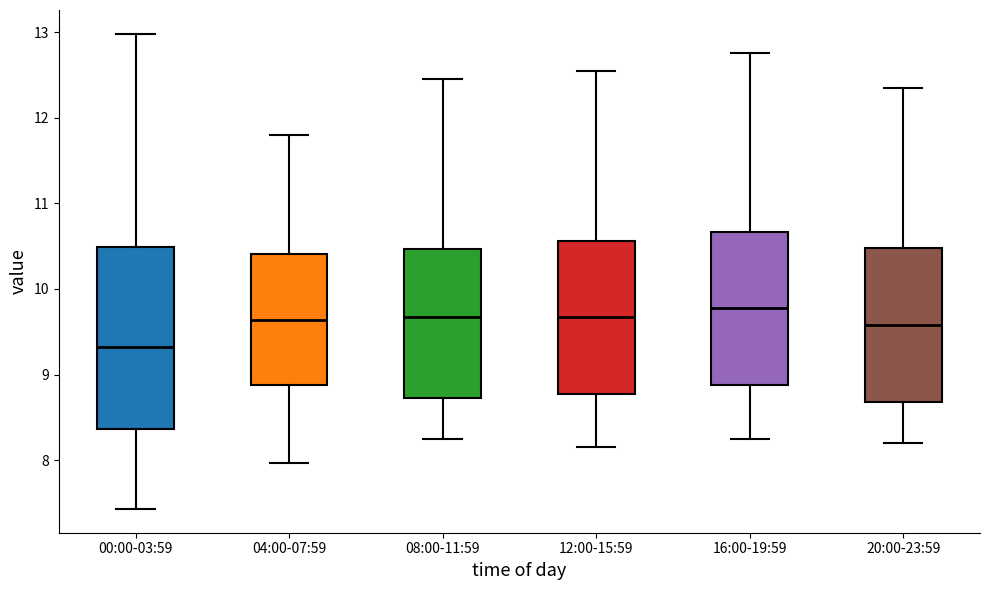

Which box is the tallest, from its lower edge to its upper edge?

00:00-03:59